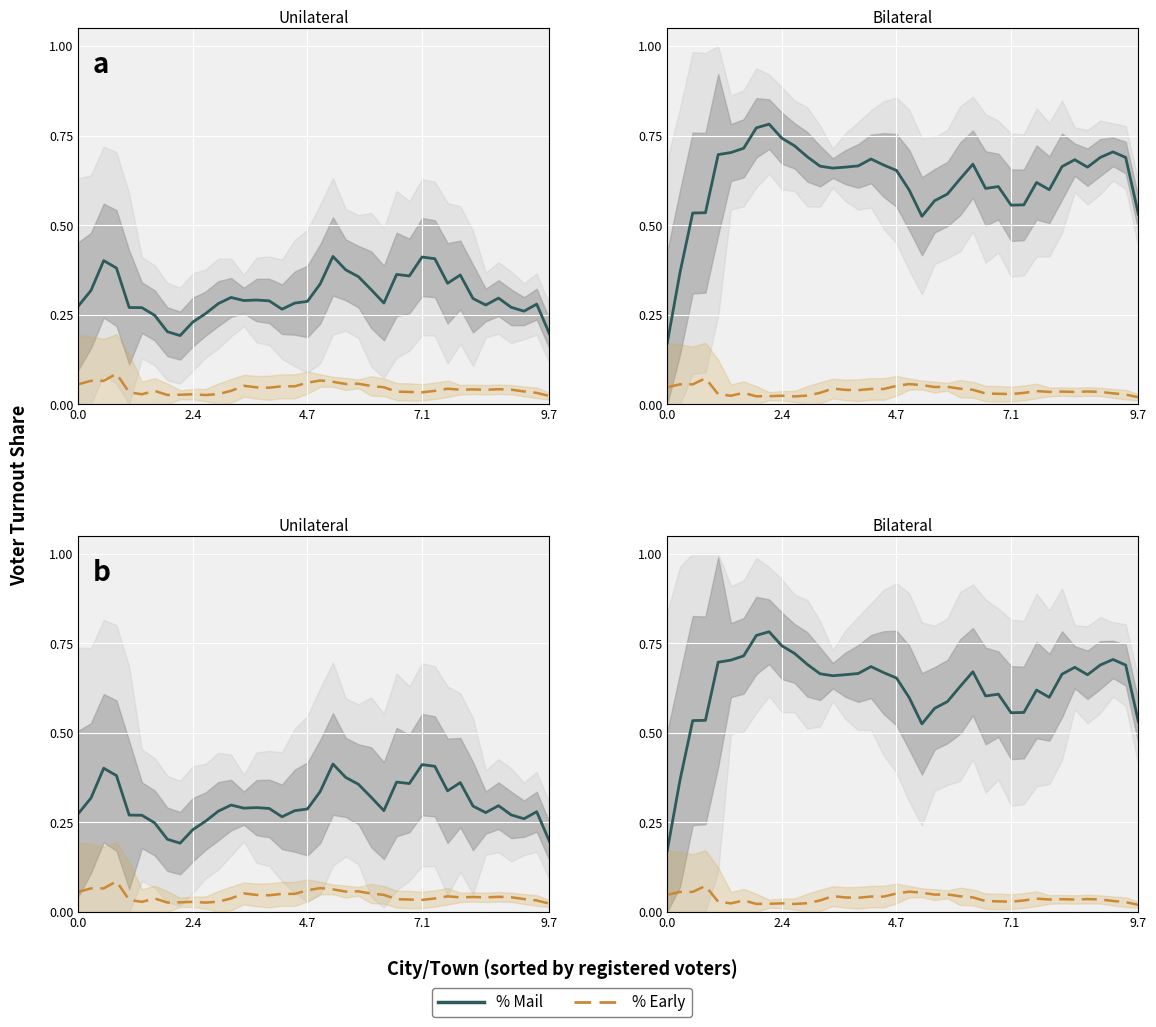

True or false: % Mail and % Early intersect in this chart.

False